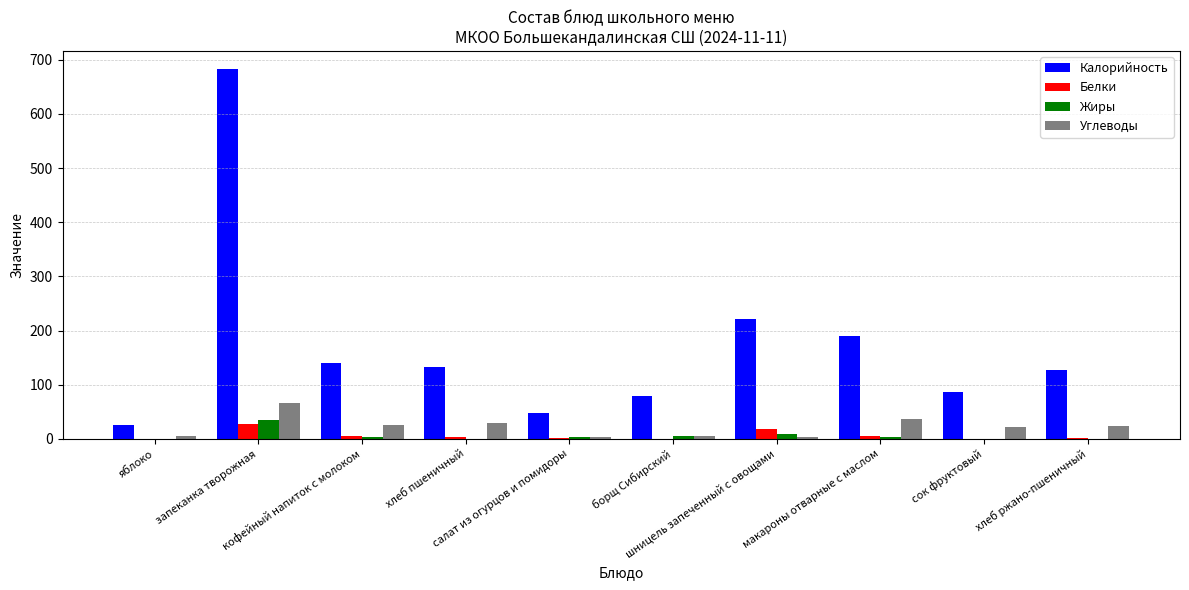

Which series has the largest total across all categories?

Калорийность